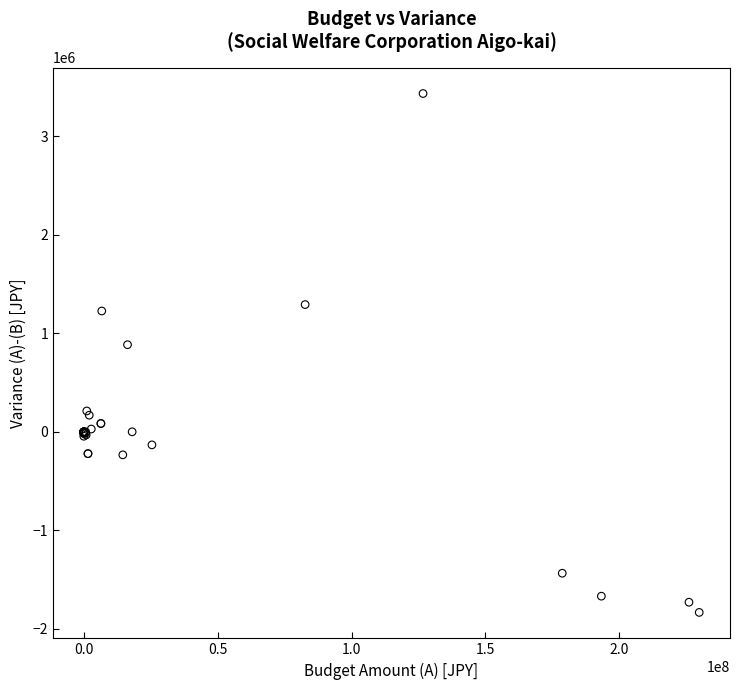

What Y value in the scatter plot is closest to 801084?

885019